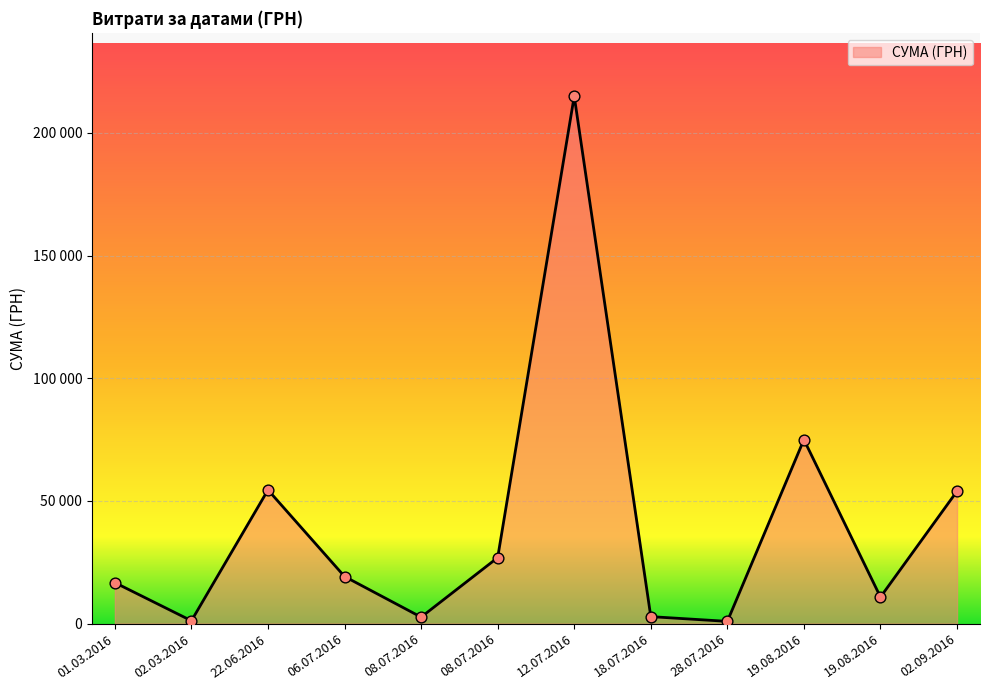

What is the ratio of the value at 02.09.2016 to the value at 22.06.2016?

1.0